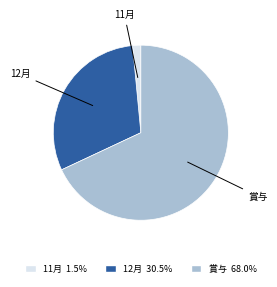

Between 11月 and 賞与, which is larger?

賞与